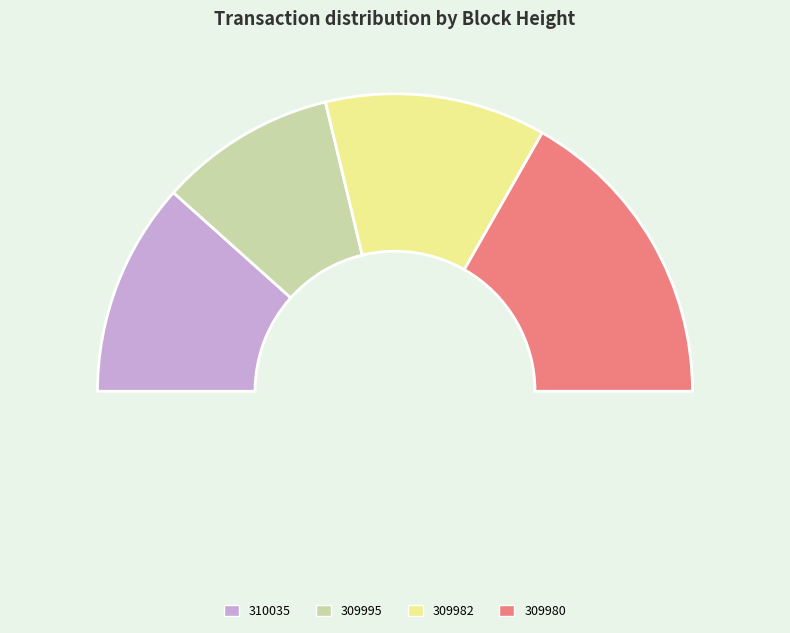

Which slice is the smallest?

309995